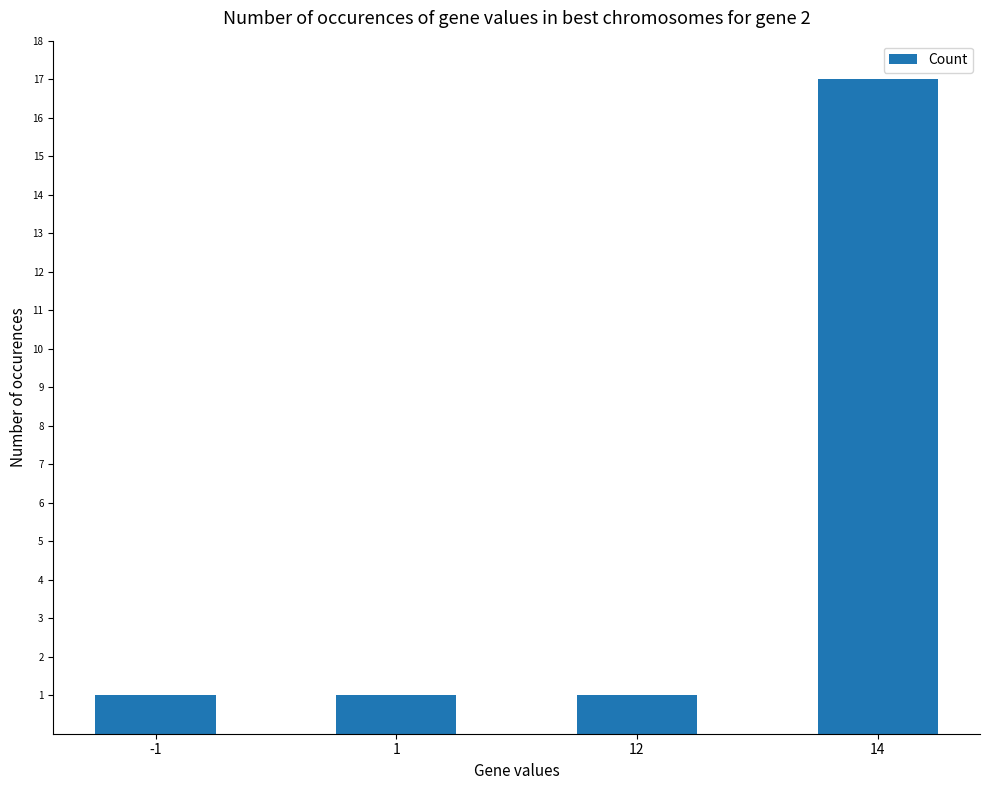

What is the difference between the maximum and second lowest values?

16